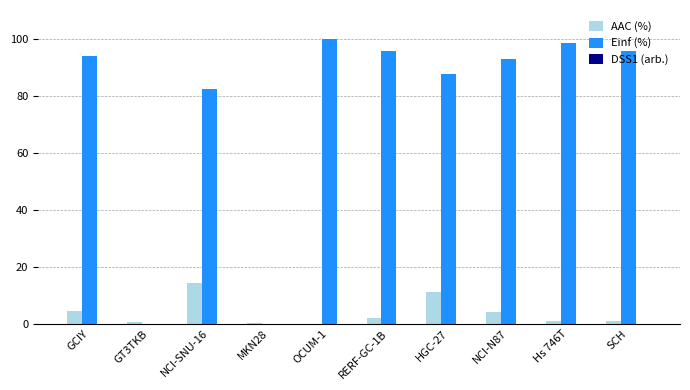

The Einf (%) series shows 82.5 at NCI-SNU-16. True or false?

True